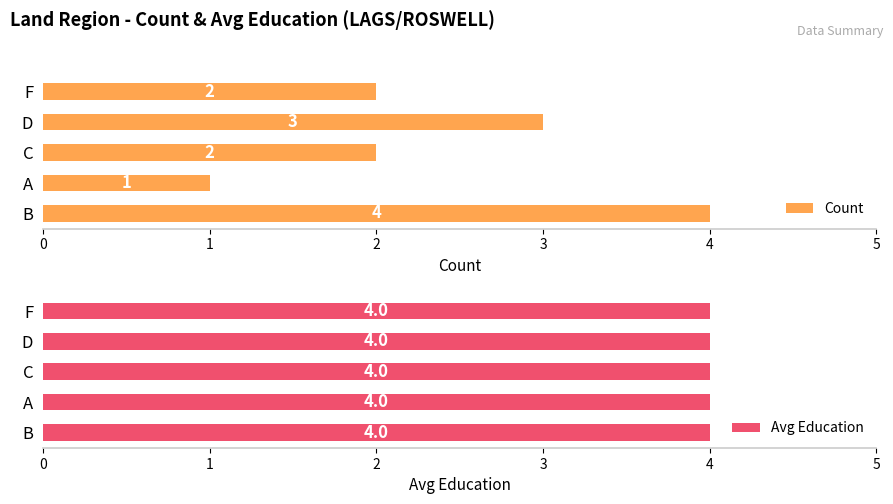

List the series in order of their peak value, highest first.

Count, Avg Education